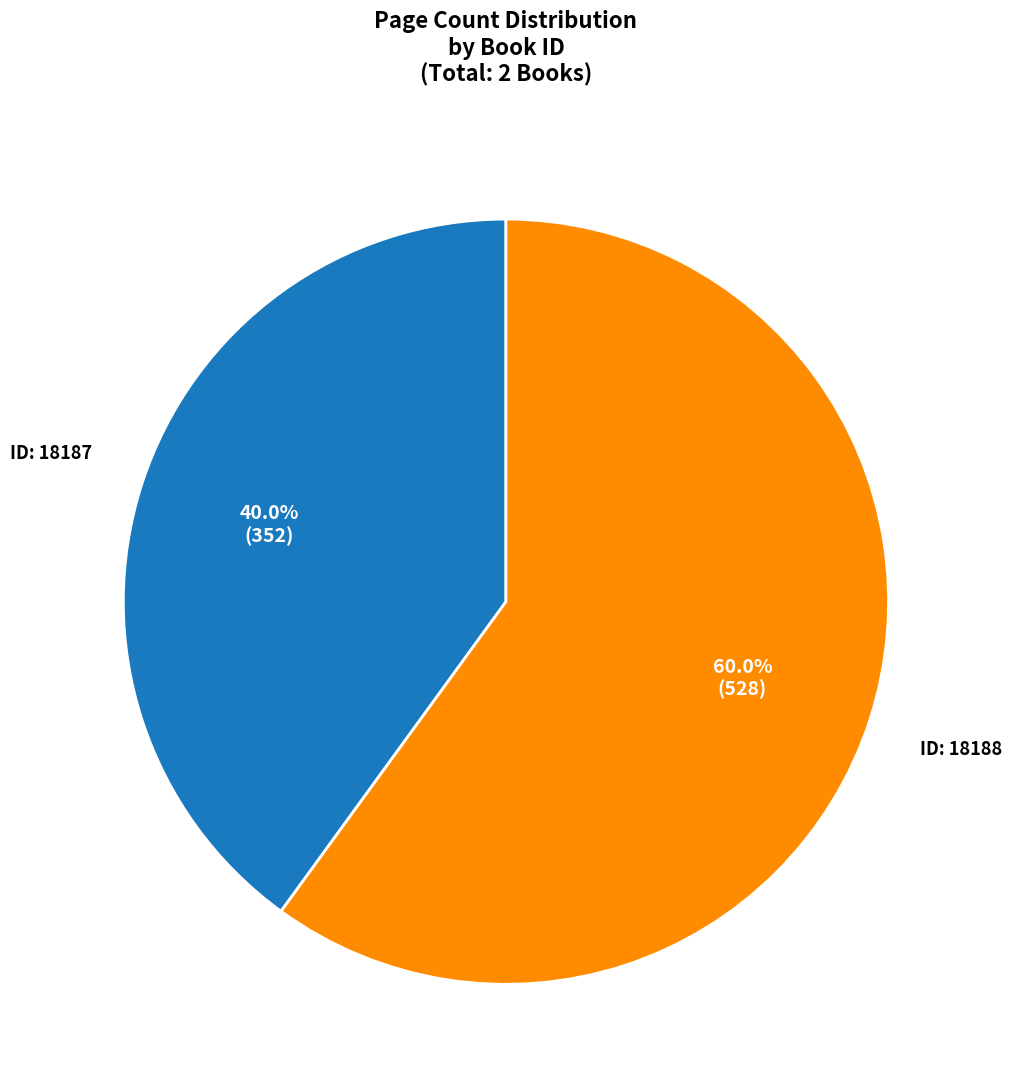

Is there a majority slice in this chart?

Yes